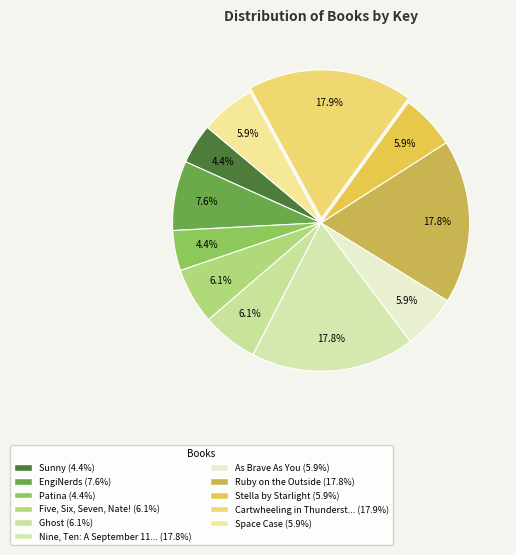

Is there a majority slice in this chart?

No